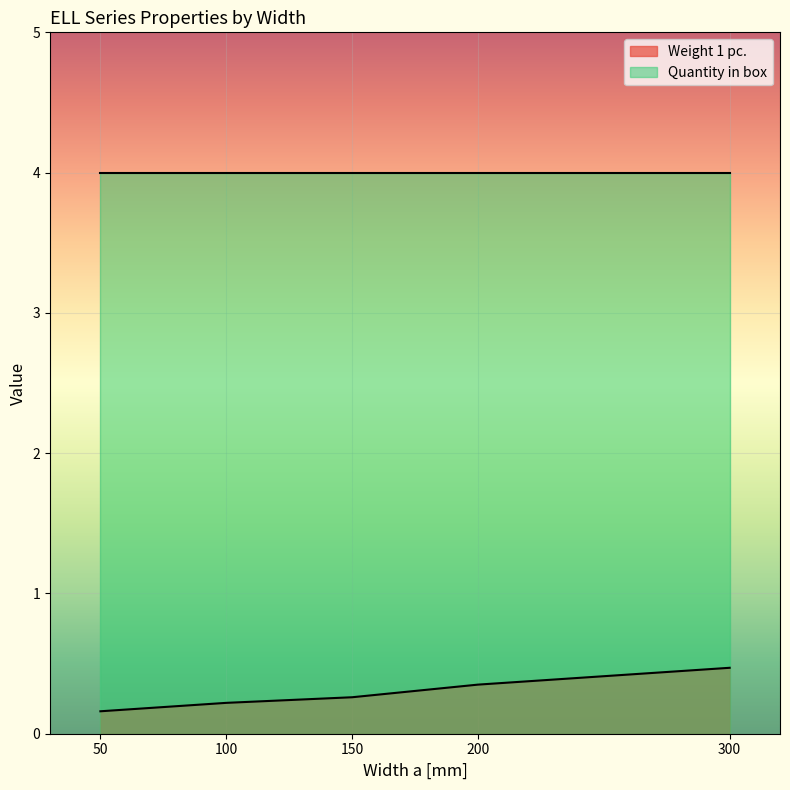

Reading right to left, list all the values displayed in this chart.

300=0.5	200=0.3	150=0.3	100=0.2	50=0.2